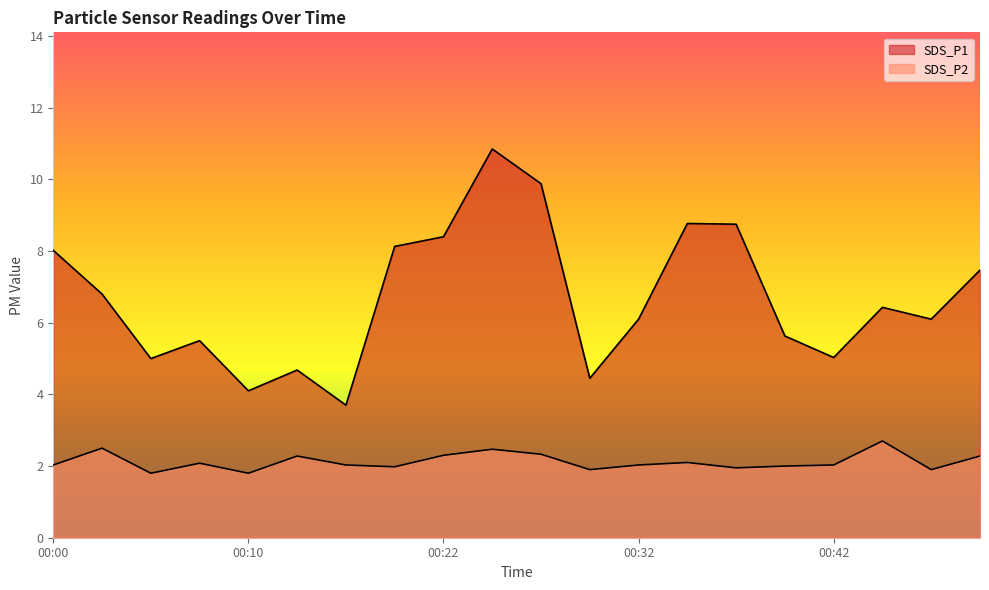

What are all the series names shown in the legend?

SDS_P1, SDS_P2